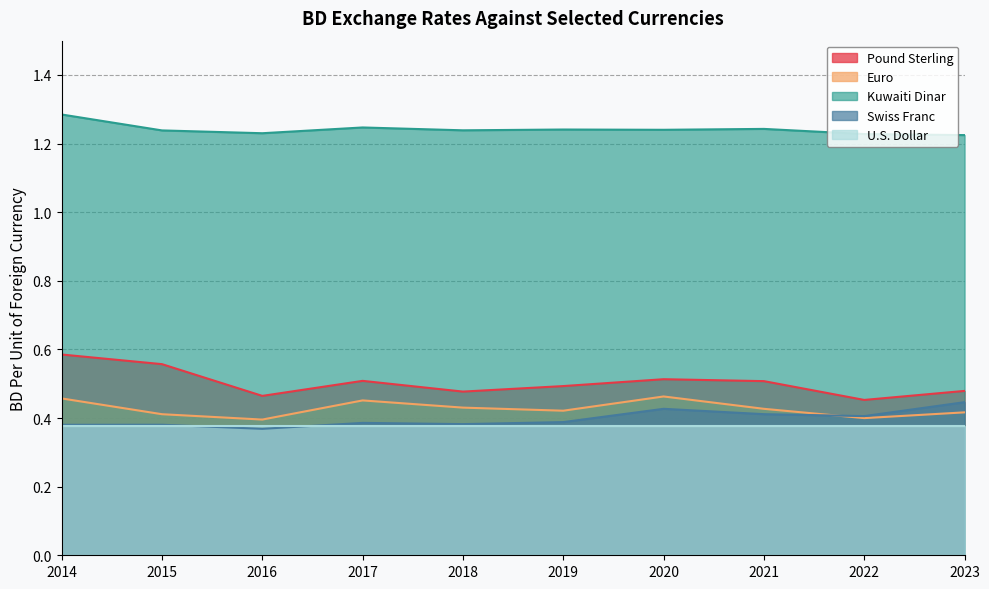

True or false: Pound Sterling and Kuwaiti Dinar intersect in this chart.

False